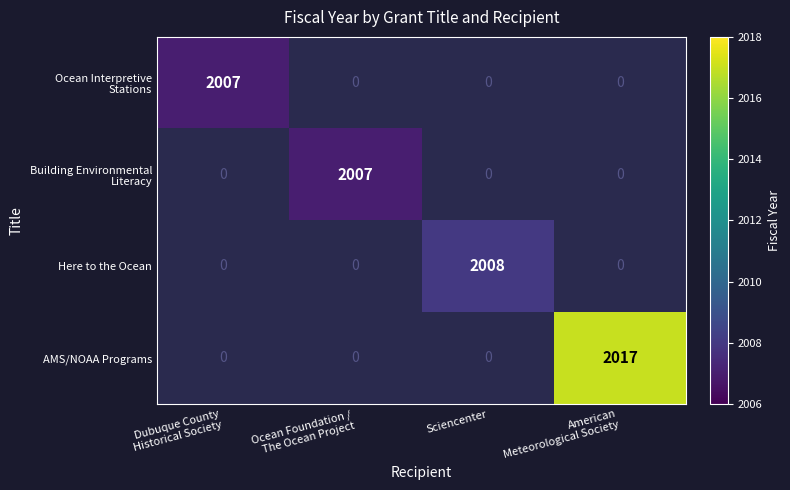

Is it true that Here to the Ocean equals 507 at Sciencenter?

False